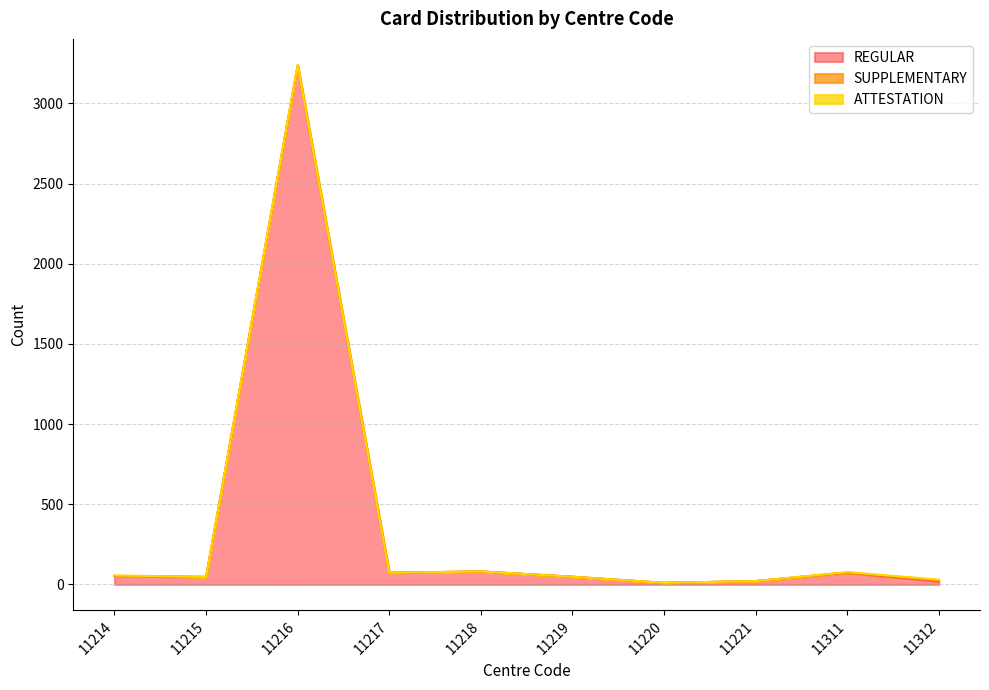

What is the total value across all series at 11312?

30